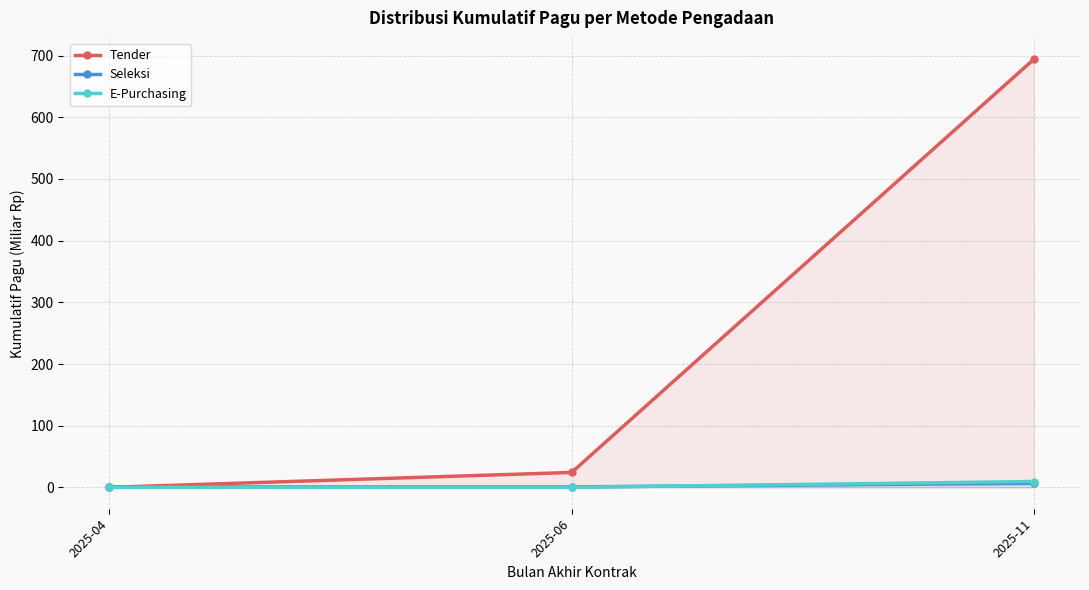

At how many categories does at least one series exceed 382?

1